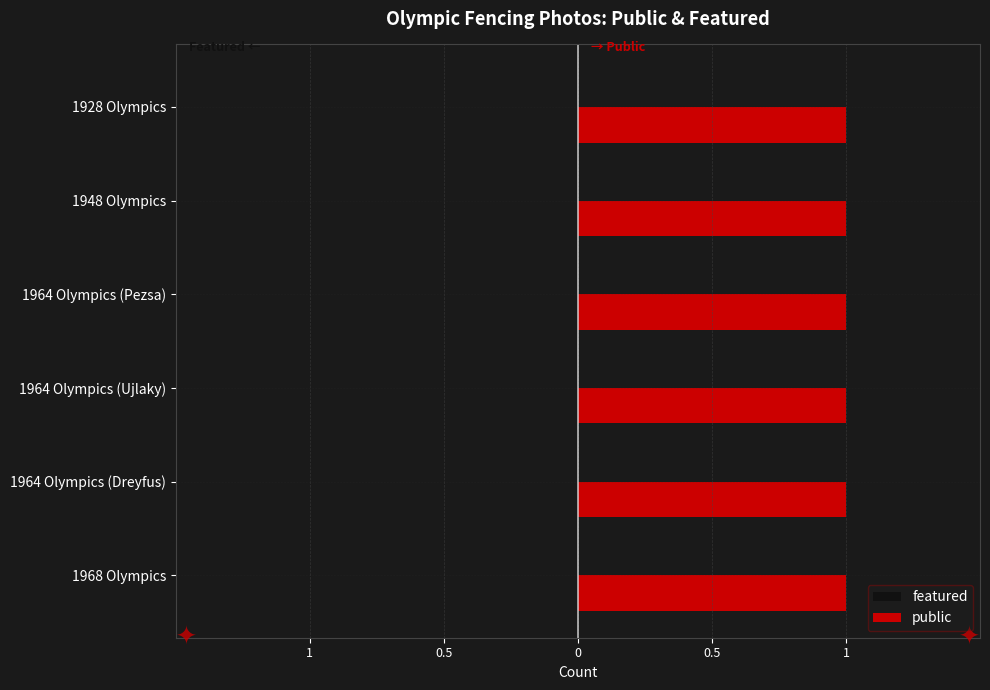

Rank the series by their maximum value, from lowest to highest.

featured, public